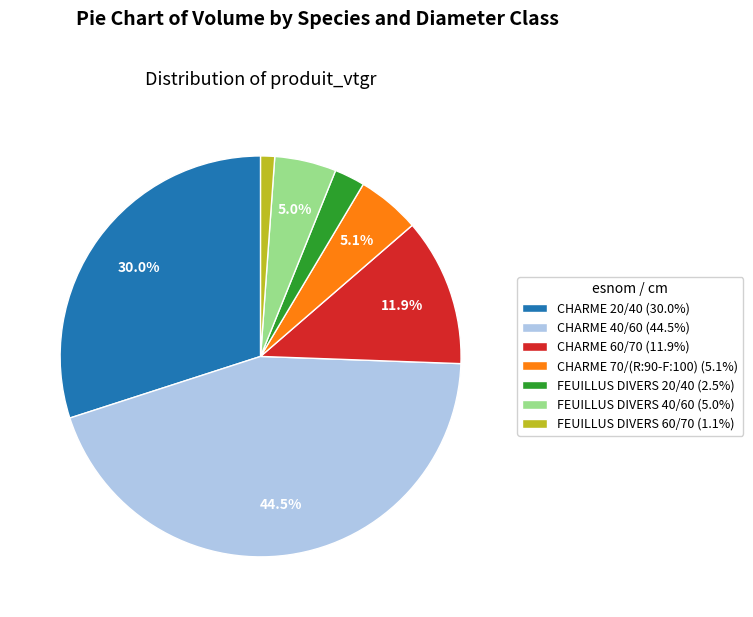

Which has a higher value, FEUILLUS DIVERS 40/60 or FEUILLUS DIVERS 60/70?

FEUILLUS DIVERS 40/60